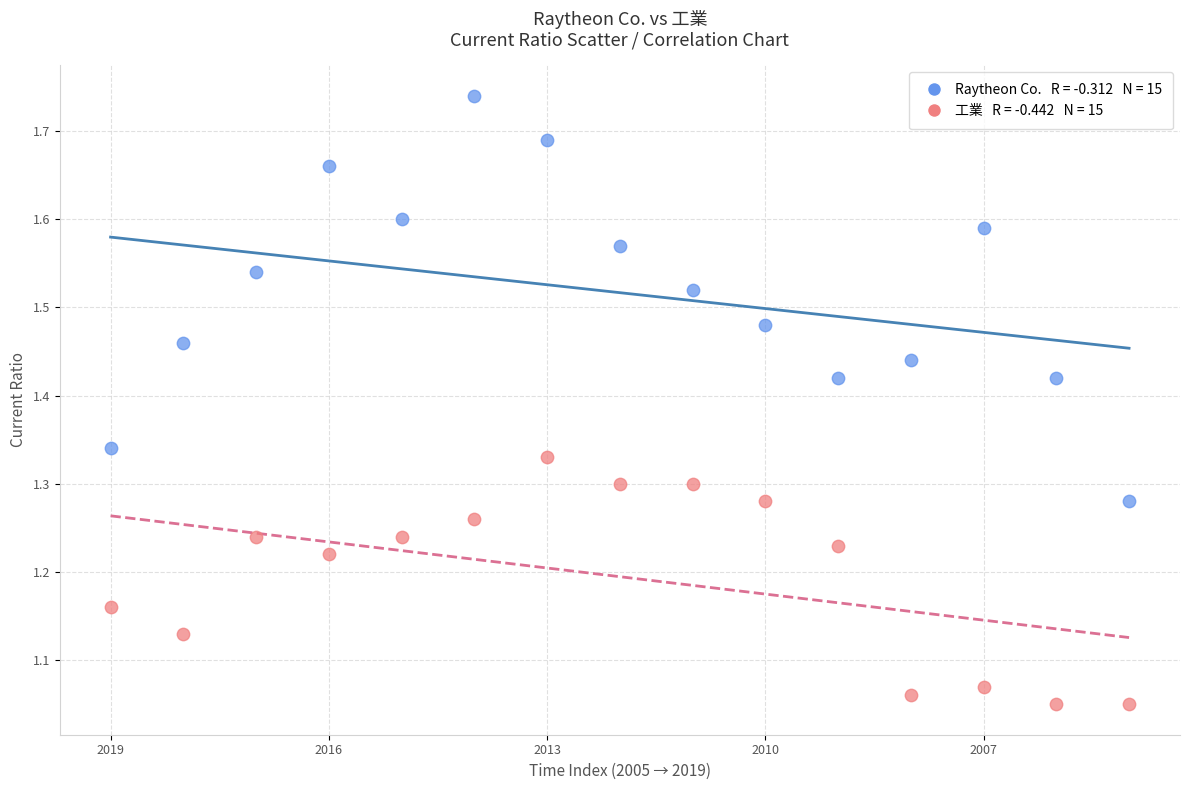

Across all data points, what is the range of Y values (max minus min)?

0.7